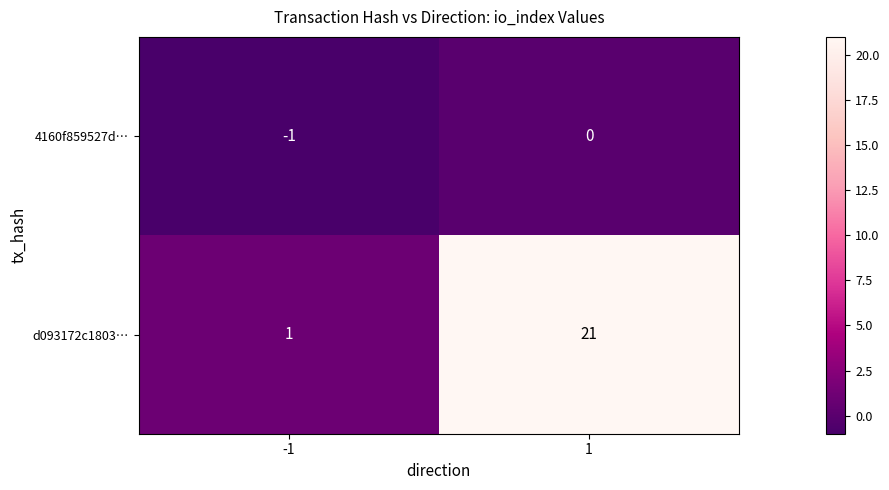

How many categories are shown in the chart?

2